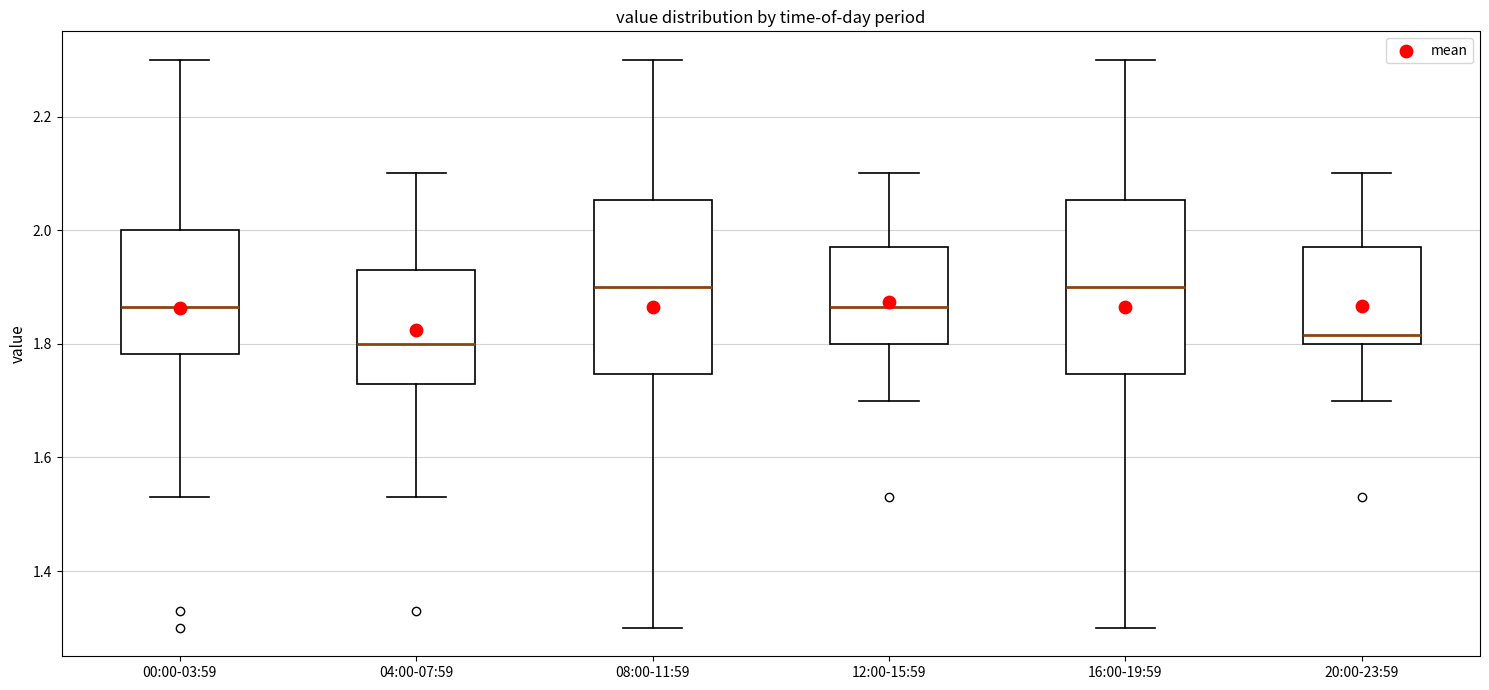

Reading left to right, transcribe this box plot: for each box, give where its median line is, the range the box spans, and where its two whiskers end, as read against the y-axis. The values are not printed on the chart, so give them approximately, as read against the axis.

00:00-03:59: median 1.86, box 1.78 to 2.00, whiskers 1.54 to 2.30
04:00-07:59: median 1.80, box 1.74 to 1.94, whiskers 1.54 to 2.10
08:00-11:59: median 1.90, box 1.74 to 2.06, whiskers 1.30 to 2.30
12:00-15:59: median 1.86, box 1.80 to 1.98, whiskers 1.70 to 2.10
16:00-19:59: median 1.90, box 1.74 to 2.06, whiskers 1.30 to 2.30
20:00-23:59: median 1.82, box 1.80 to 1.98, whiskers 1.70 to 2.10